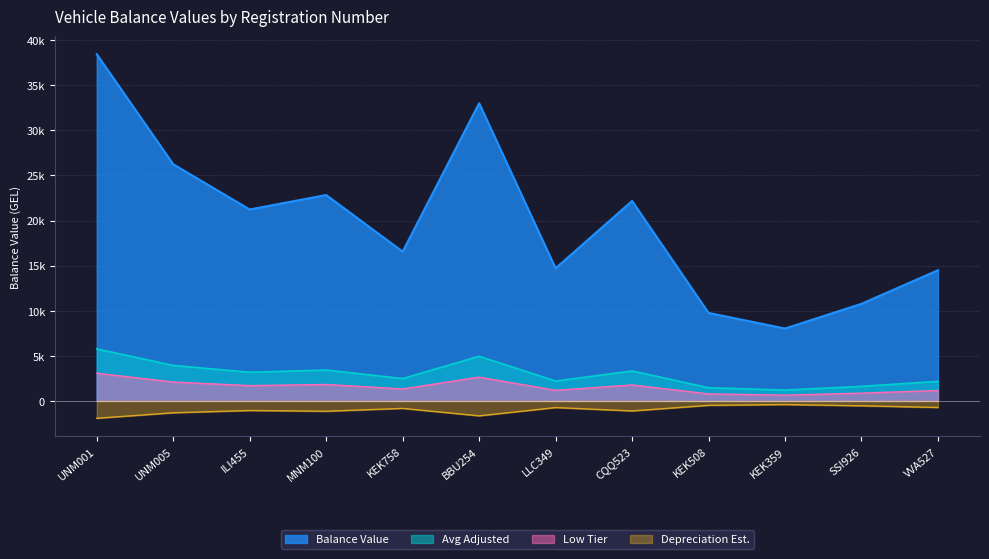

The value at KEK758 is 9400.3. True or false?

False